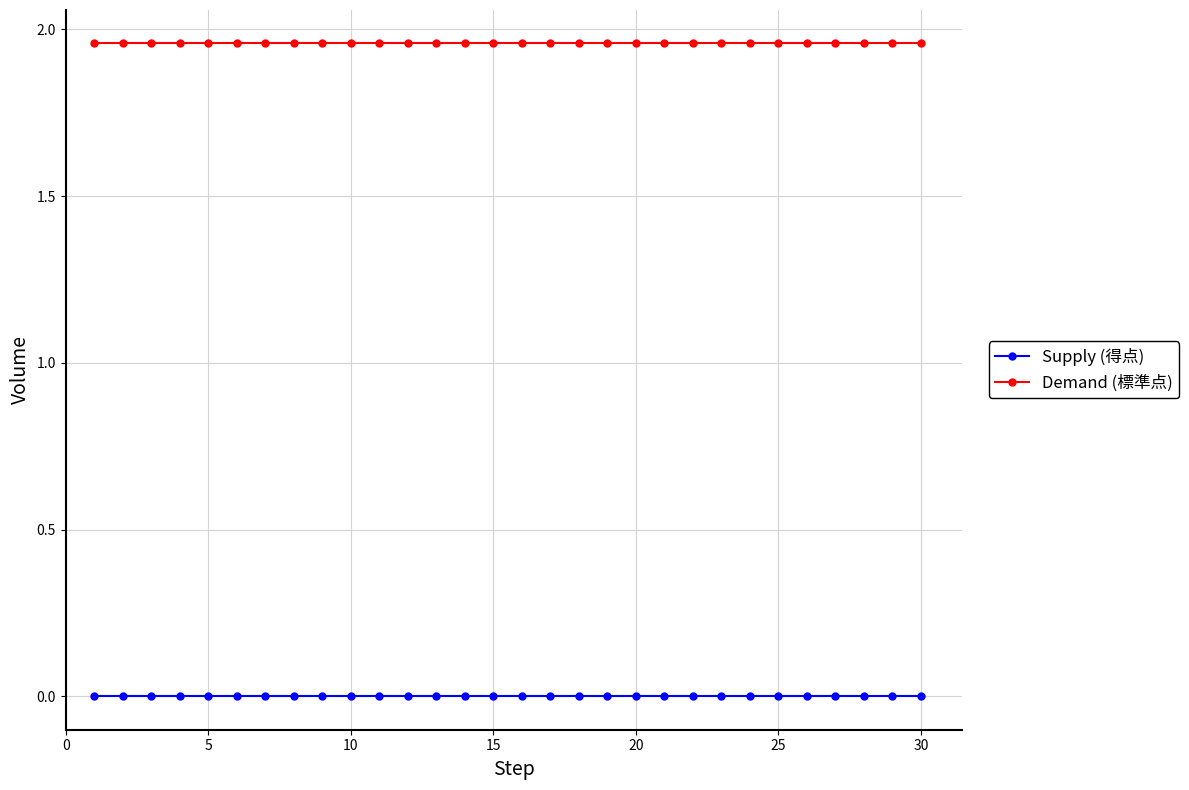

Which series has the largest total across all categories?

Demand (標準点)